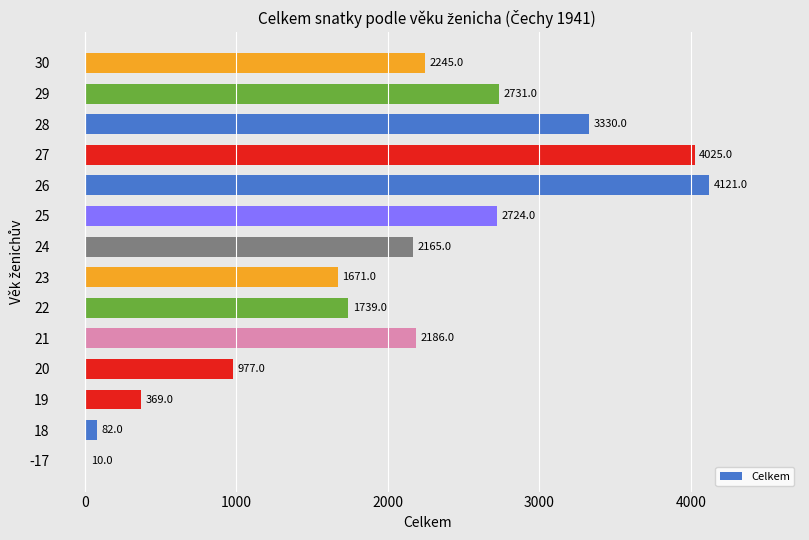

Are the bars horizontal?

Yes